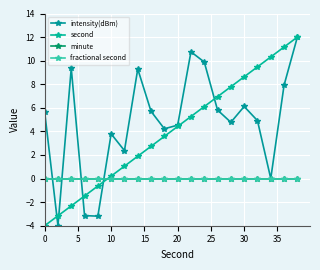

Is this an area chart (filled region under the line)?

No